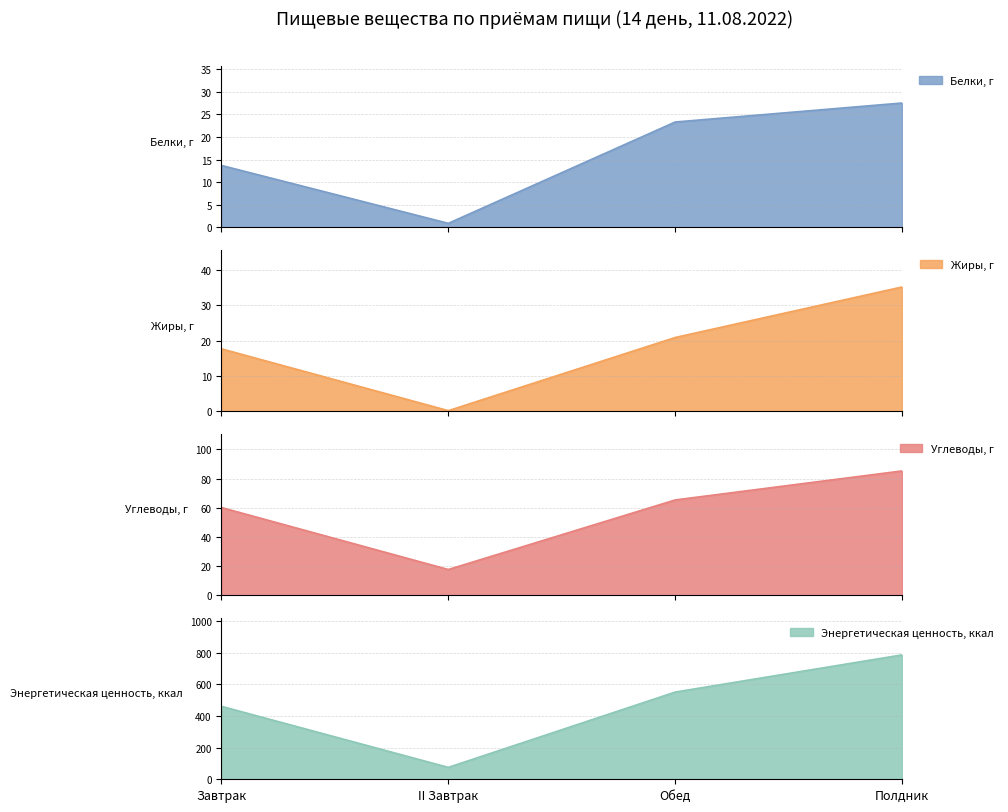

Where does the Белки, г series first go above 23?

Обед